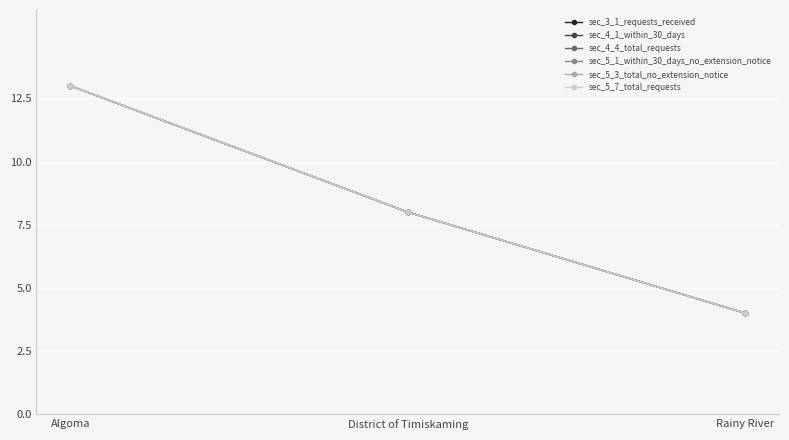

What is the label of the 3rd point from the right?

Algoma